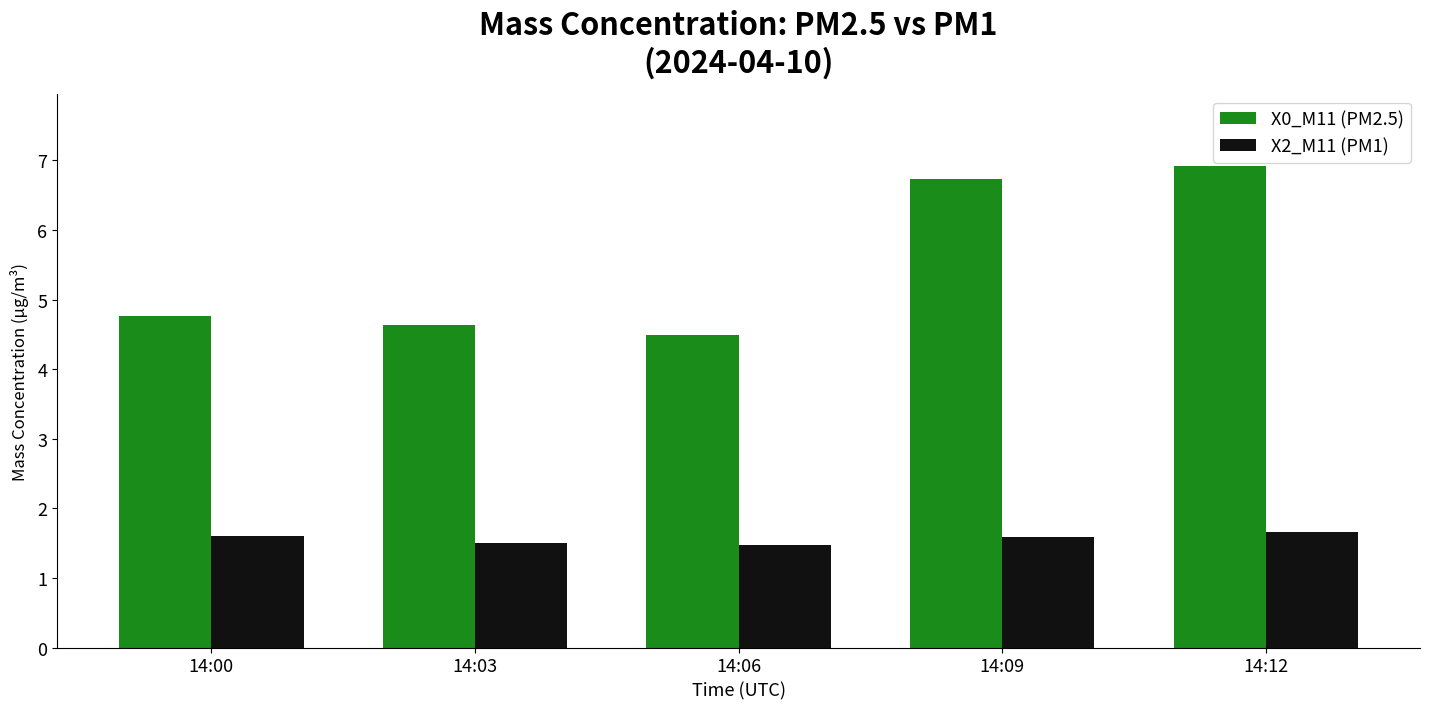

The value of X2_M11 (PM1) at 14:12 is 1.7. True or false?

True